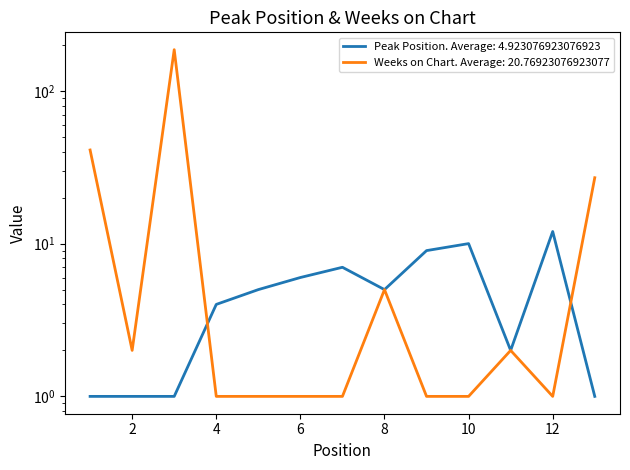

Rank the categories by Weeks on Chart value from highest to lowest.

3, 1, 13, 8, 2, 11, 4, 5, 6, 7, 9, 10, 12